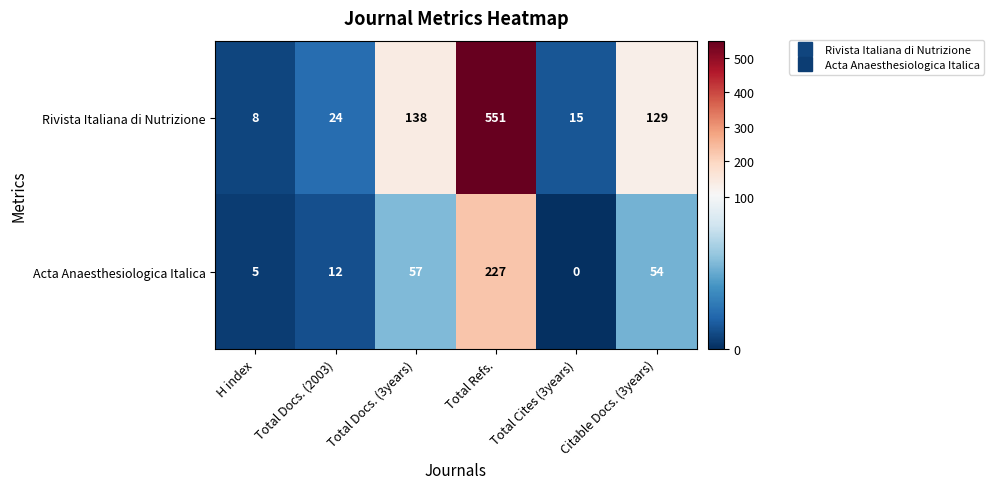

Is it true that Acta Anaesthesiologica Italica equals 57 at Total Docs. (3years)?

True